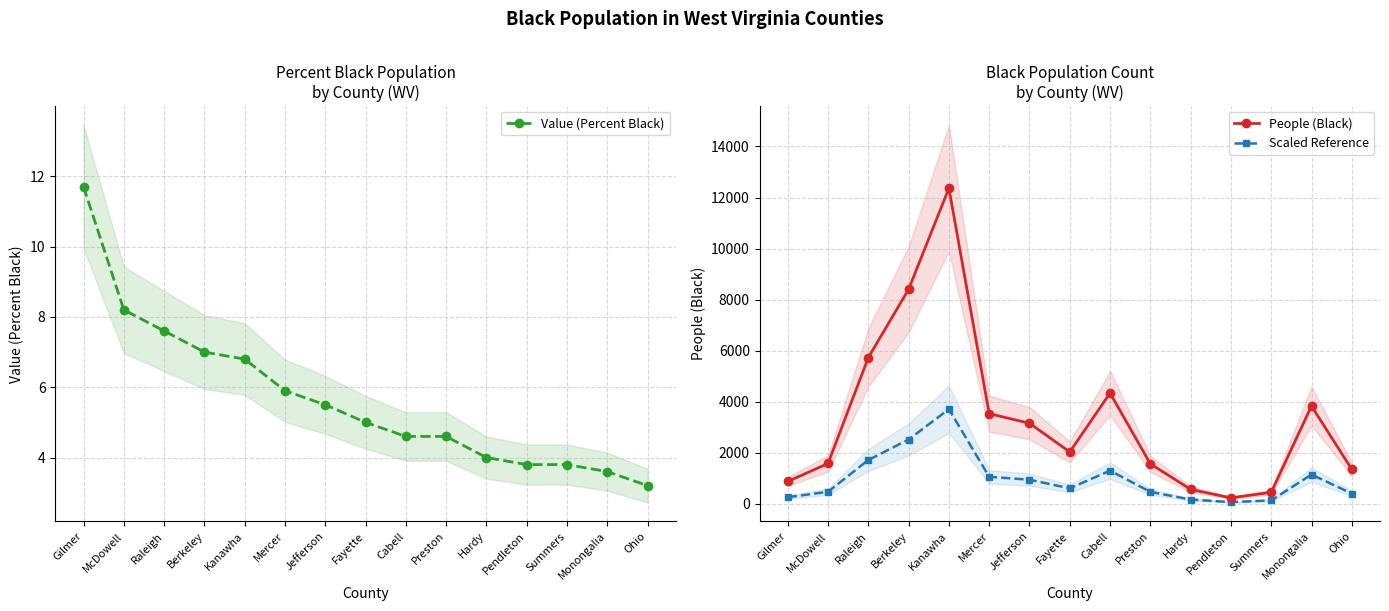

Where is the first local minimum for People (Black)?

Fayette